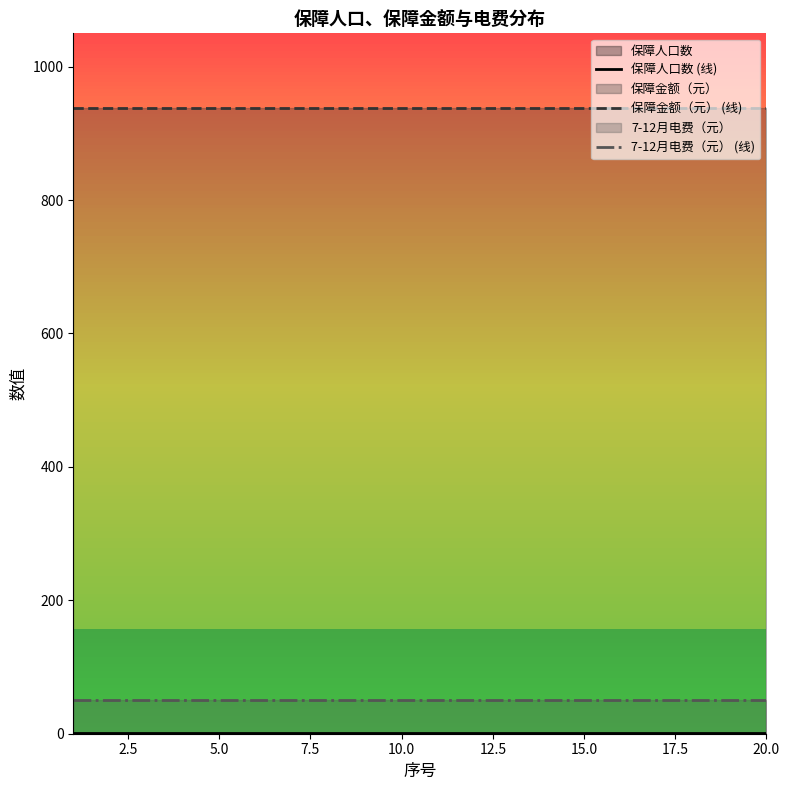

True or false: 保障金额（元） (线) and 7-12月电费（元） (线) intersect in this chart.

False